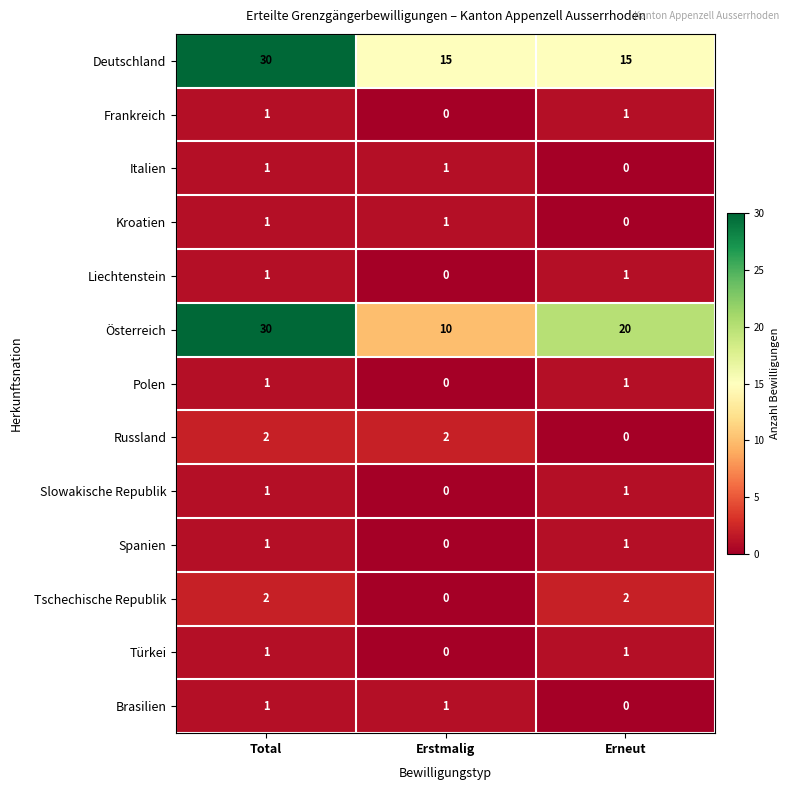

At which category is the sum across all series the highest?

Total